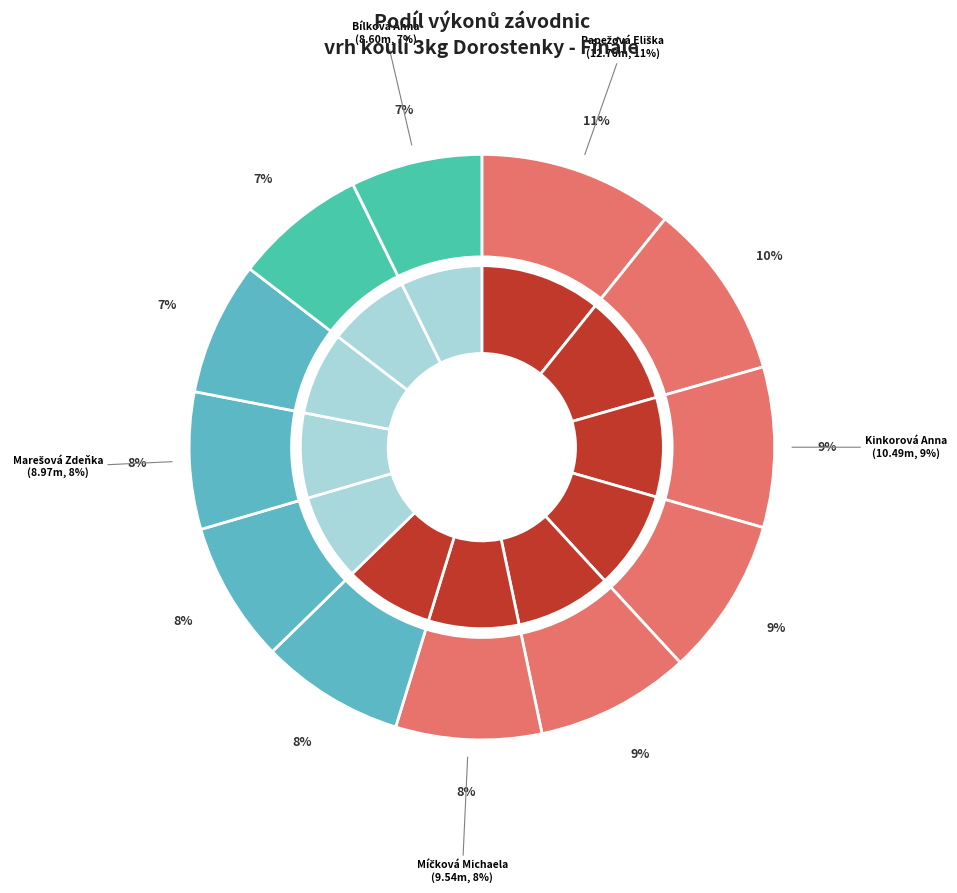

What is the smallest slice in the pie chart?

Bílková Anna